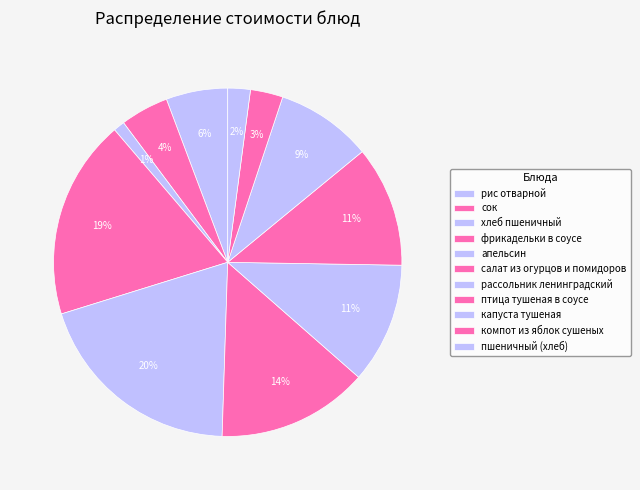

Count the number of slices in the pie.

11